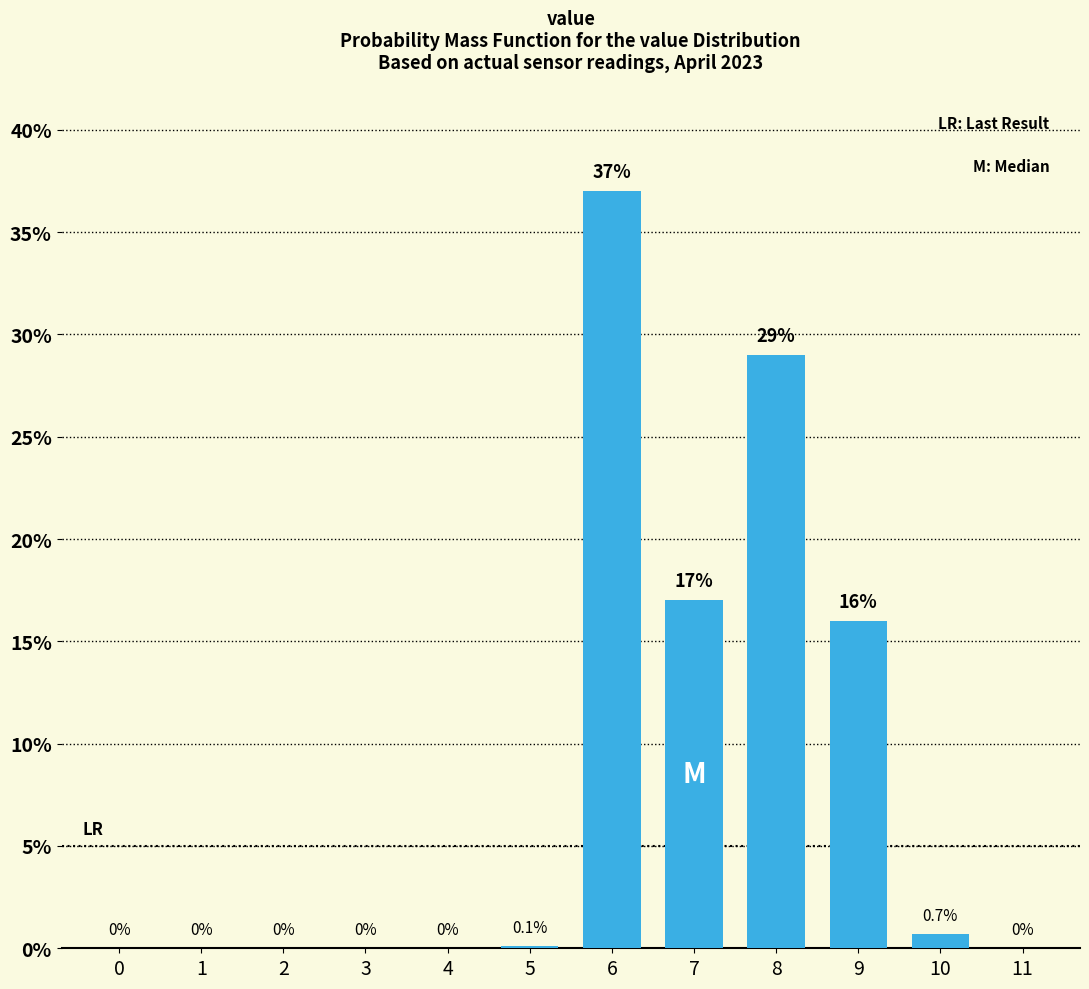

Reading right to left, extract all data points from this chart.

11=0.0	10=0.7	9=16.0	8=29.0	7=17.0	6=37.0	5=0.1	4=0.0	3=0.0	2=0.0	1=0.0	0=0.0